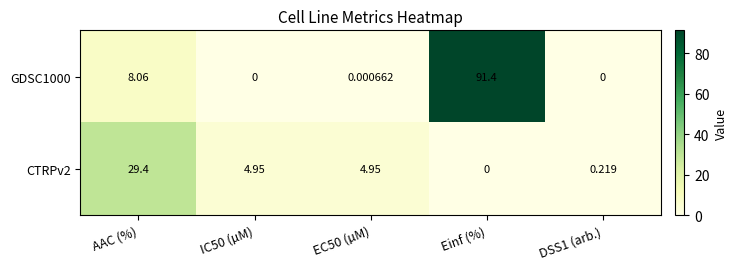

At which category is the sum across all series the highest?

Einf (%)